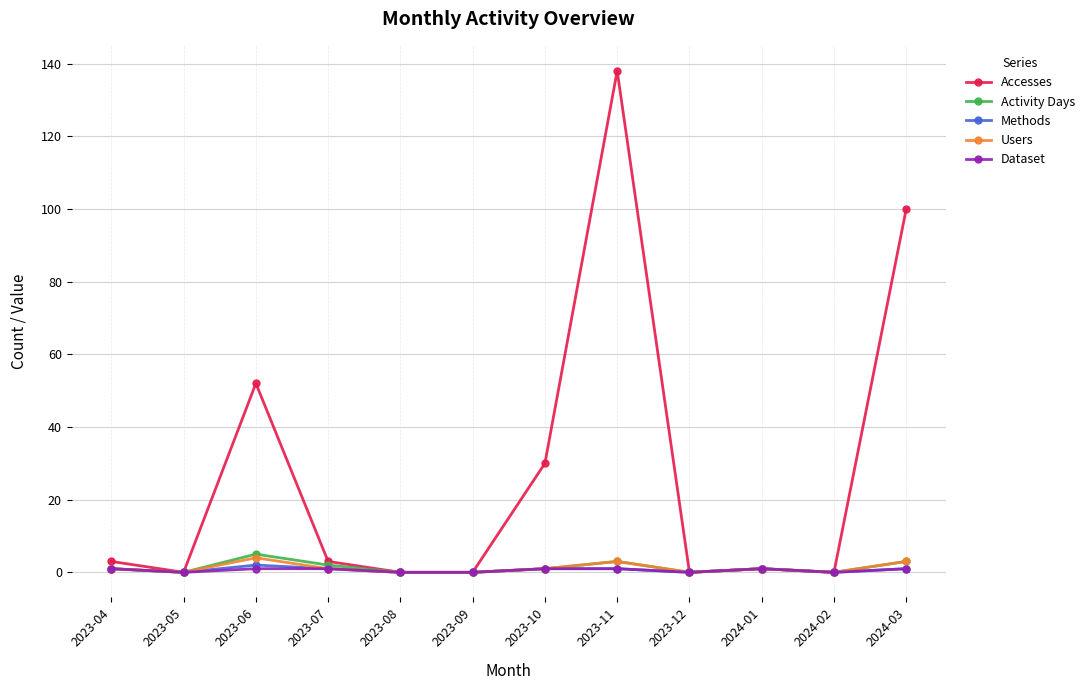

At which label does Accesses reach its peak?

2023-11